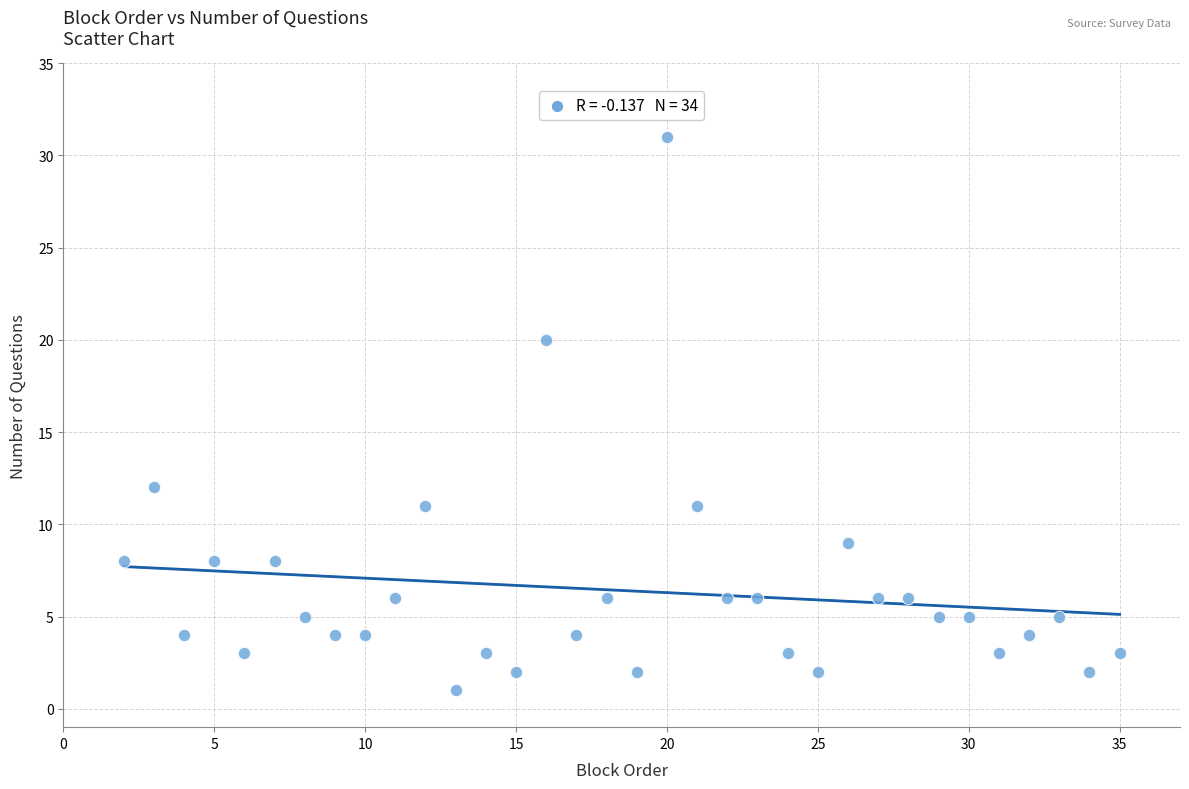

What is the range of Y values (max minus min)?

30